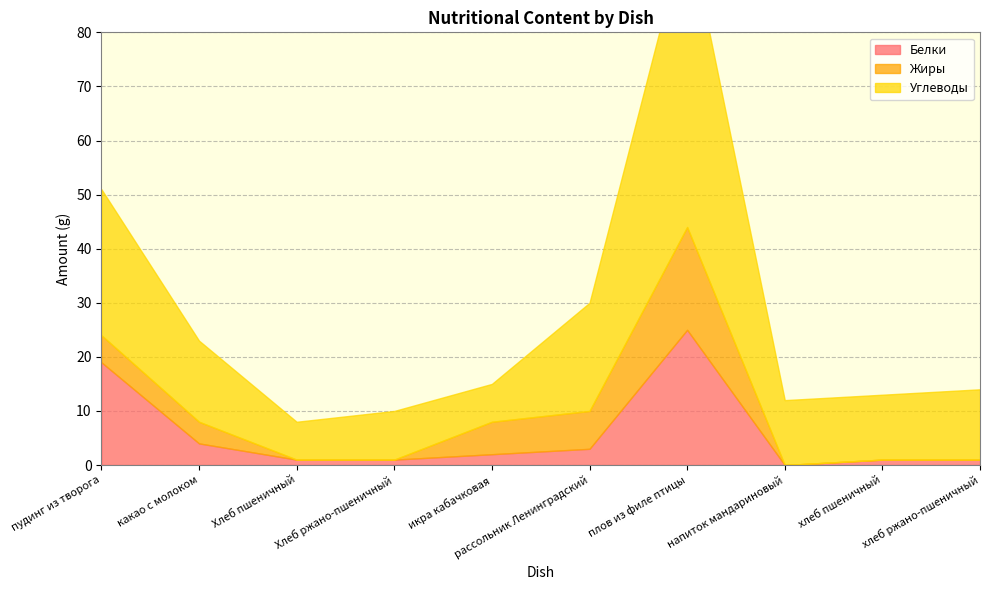

How many interior local peaks does the Жиры series have?

1